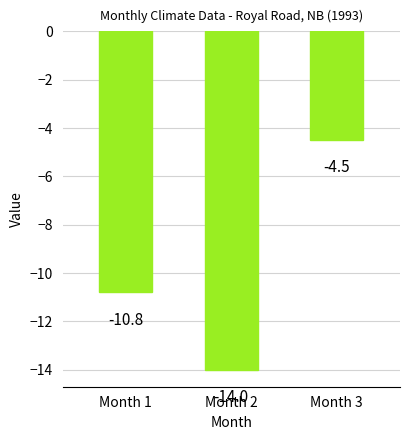

What is the value of the 2nd bar from the left?

-14.0